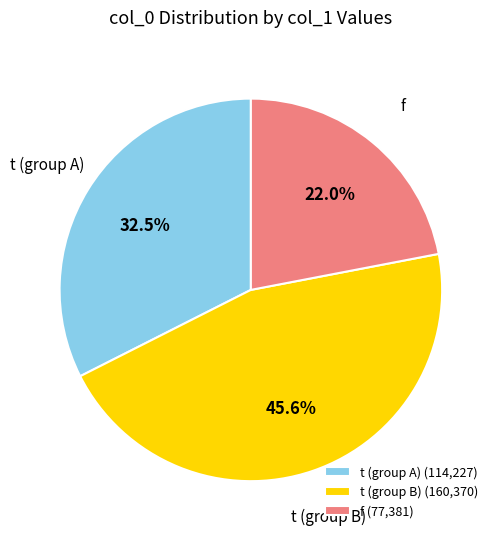

What portion of the pie excludes t (group A) (114,227)?

67.5%